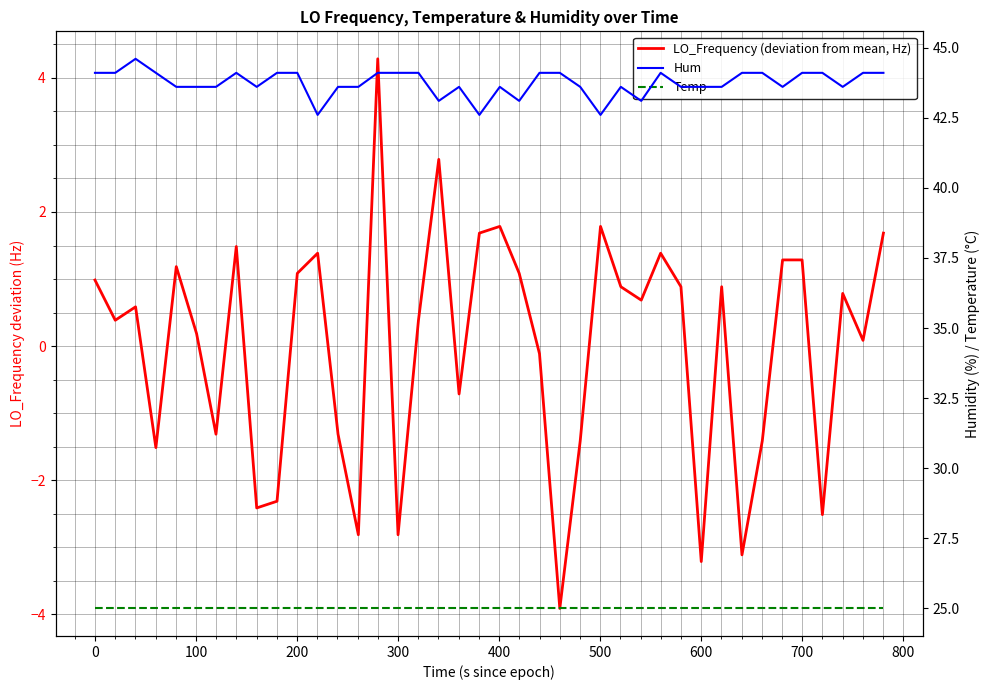

Between 500 and 800, which series saw the biggest shift?

LO_Frequency (deviation from mean, Hz)